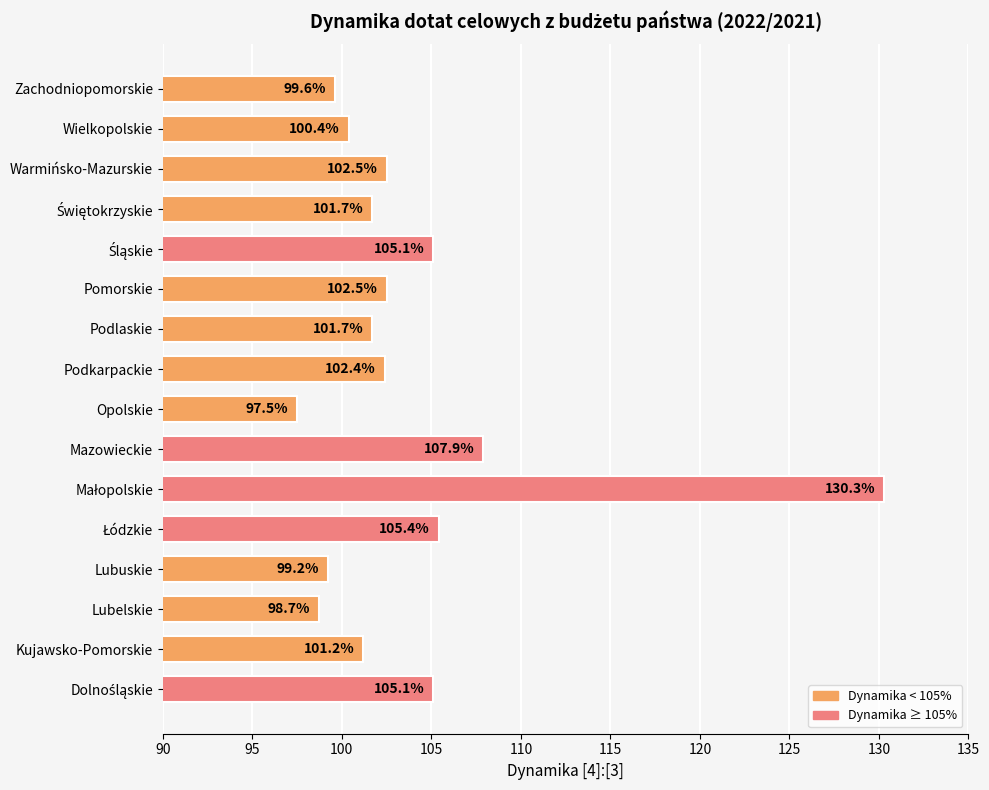

Reading bottom to top, transcribe all the data shown in this chart.

105.1	101.2	98.7	99.2	105.4	130.3	107.9	97.5	102.4	101.7	102.5	105.1	101.7	102.5	100.4	99.6